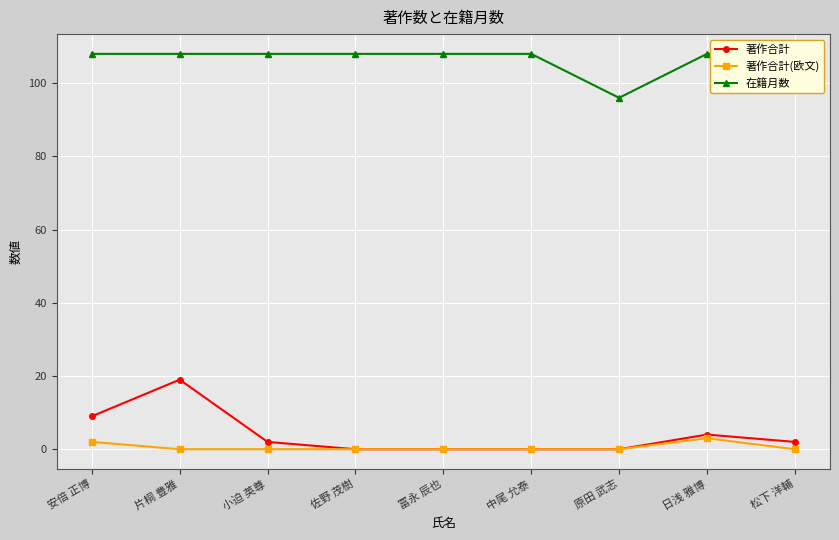

Rank the series at 片桐 豊雅 from lowest to highest value.

著作合計(欧文), 著作合計, 在籍月数